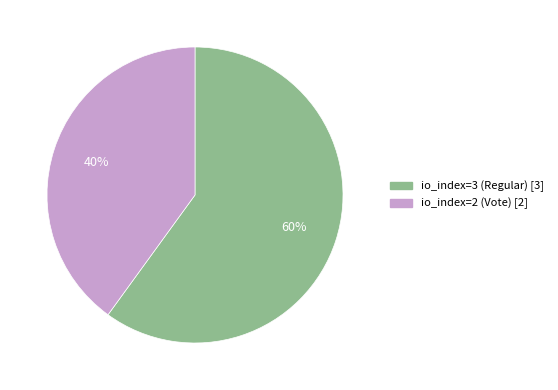

Do io_index=2 (Vote) and io_index=3 (Regular) together represent more than half of the pie?

Yes